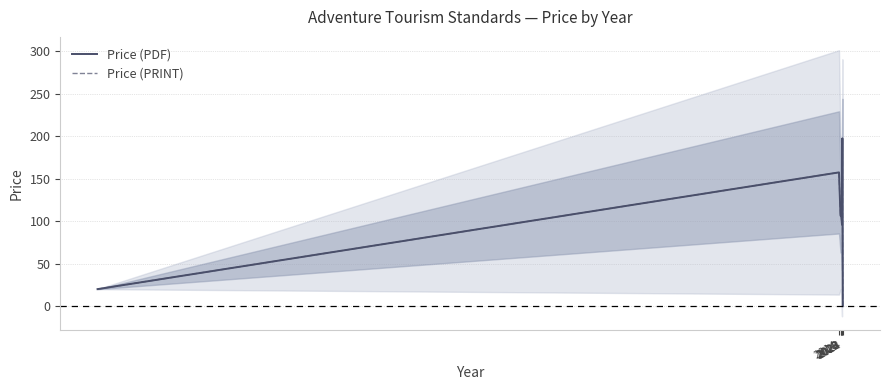

What are all the series names shown in the legend?

Price (PDF), Price (PRINT)